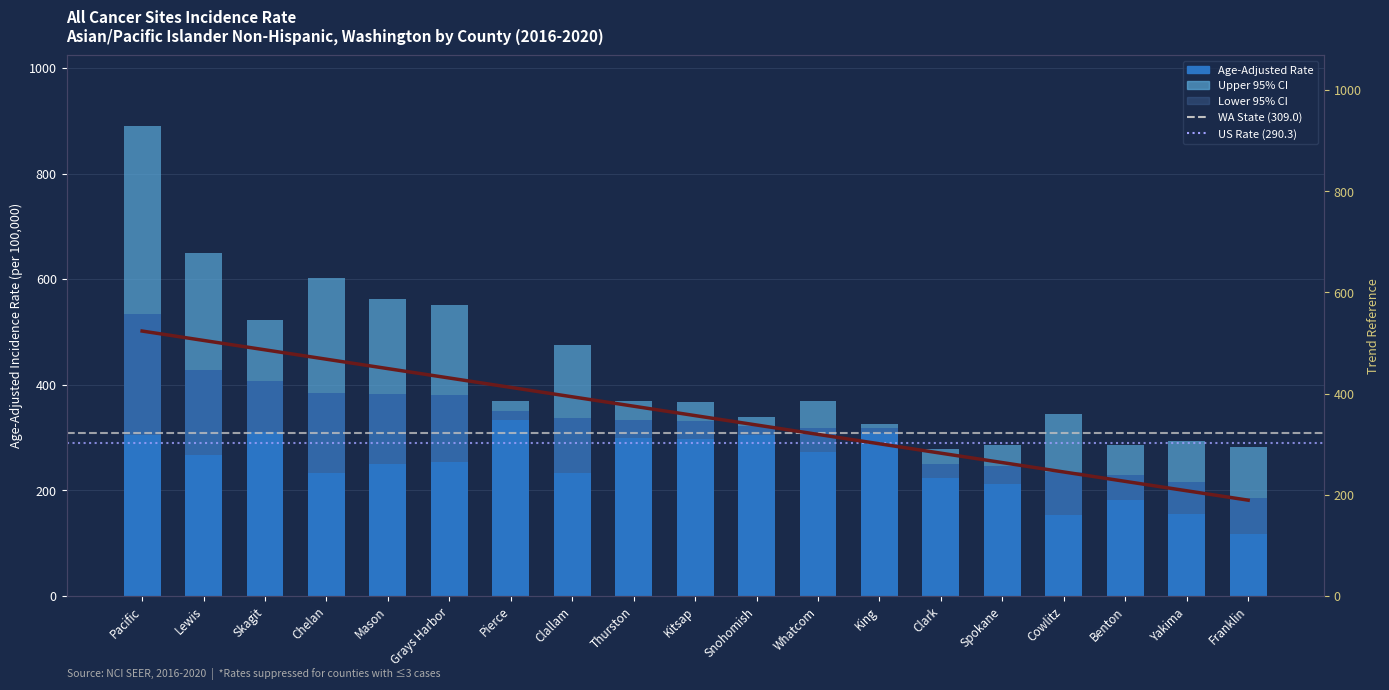

List the labels in order of Trend (high to low) value, smallest first.

Franklin, Yakima, Benton, Cowlitz, Spokane, Clark, King, Whatcom, Snohomish, Kitsap, Thurston, Clallam, Pierce, Grays Harbor, Mason, Chelan, Skagit, Lewis, Pacific